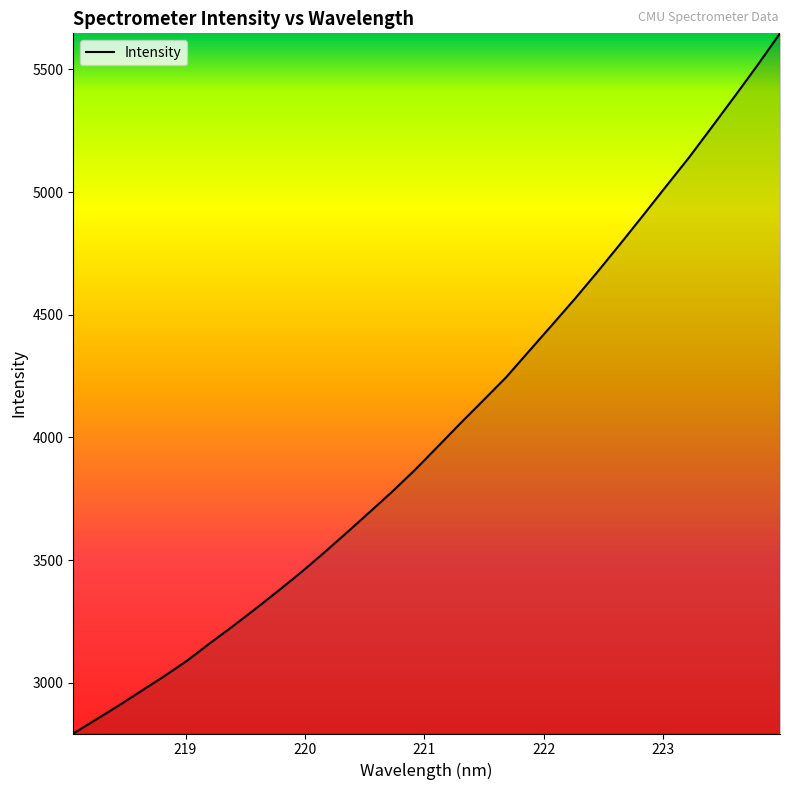

What is the sum of all values?

128814.4